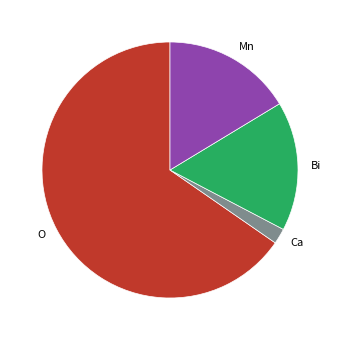

Which category has the biggest portion of the pie?

O